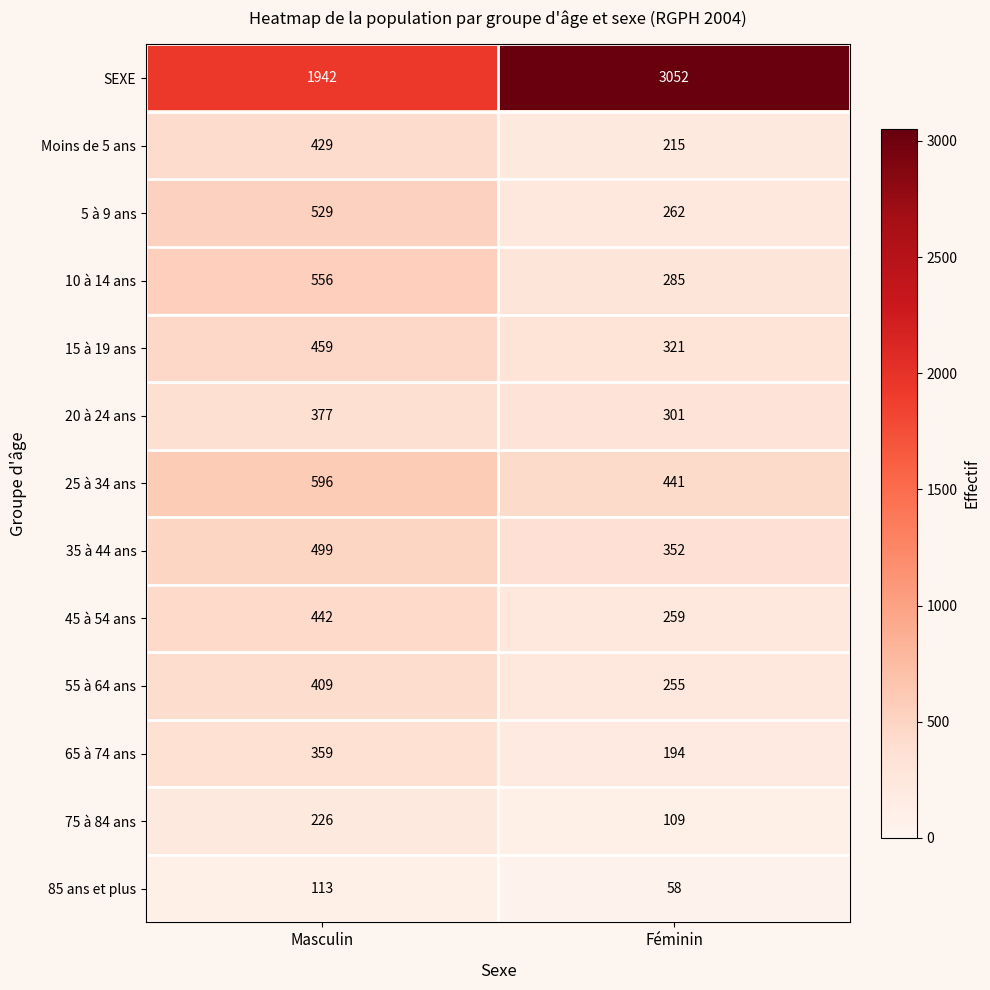

Which category has the highest value in the 15 à 19 ans series?

Masculin